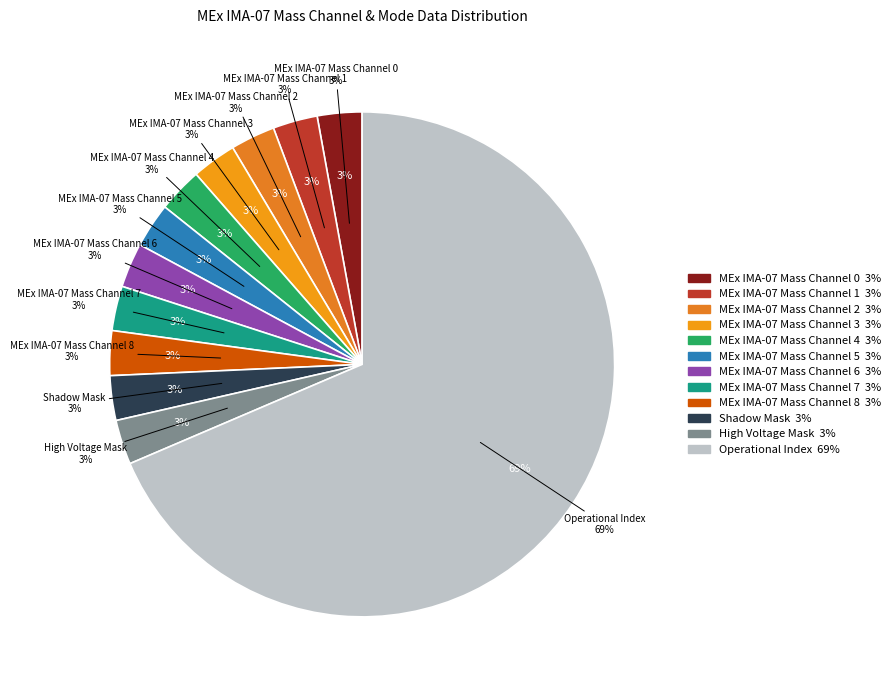

Is it true that MEx IMA-07 Mass Channel 8 is 14% of the pie?

False